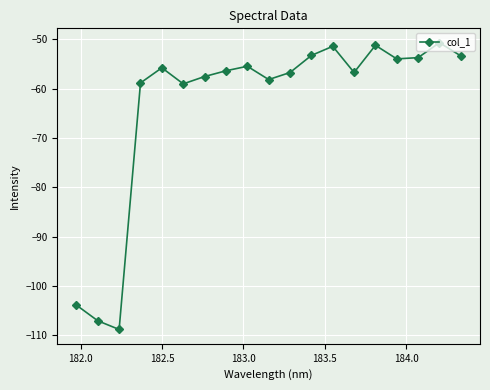

What is the value of the 15th point from the left?

-51.2